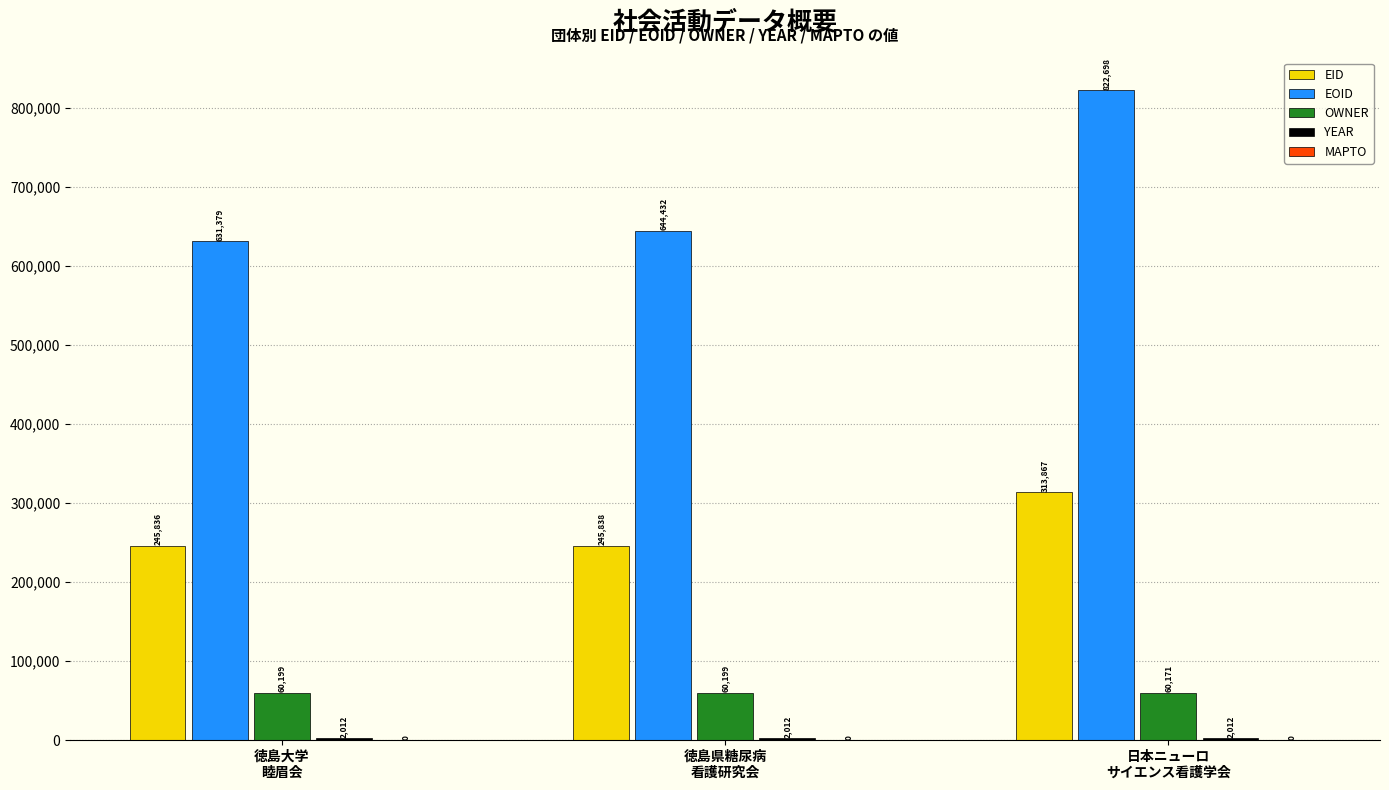

How many groups of bars are there?

3